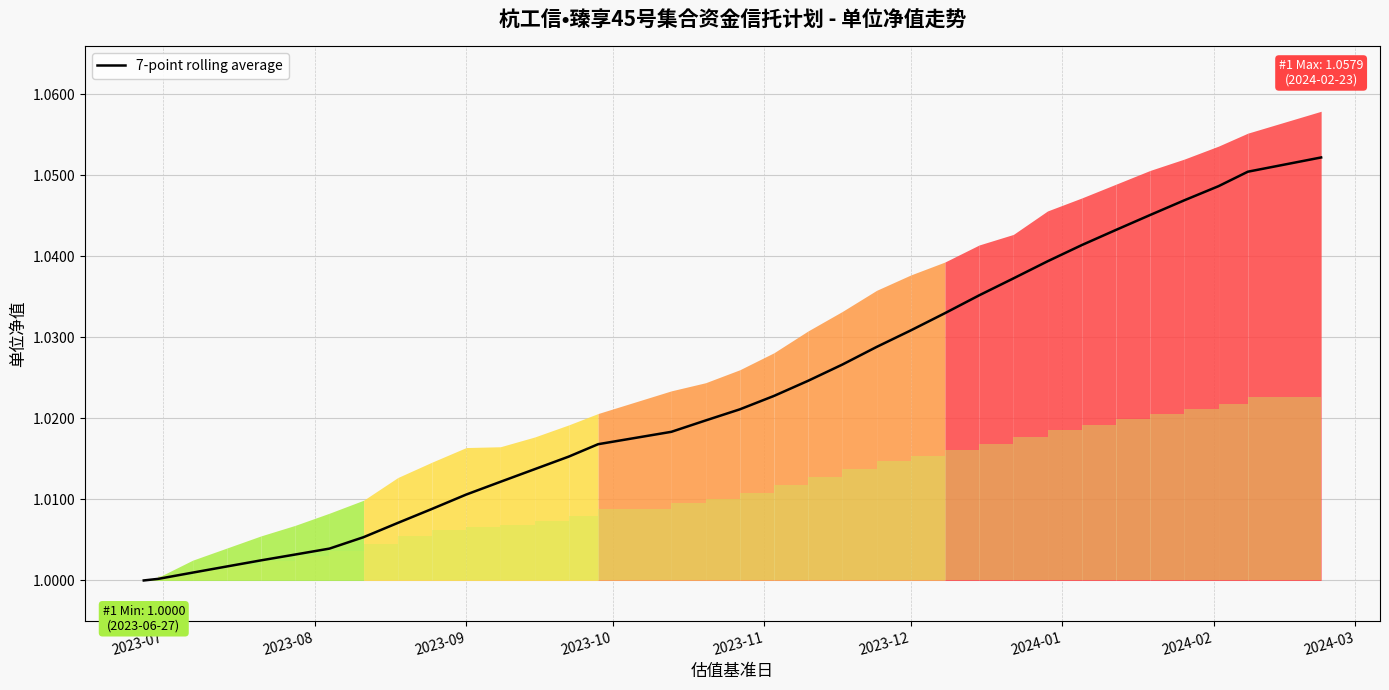

How many lines are shown in the chart?

1